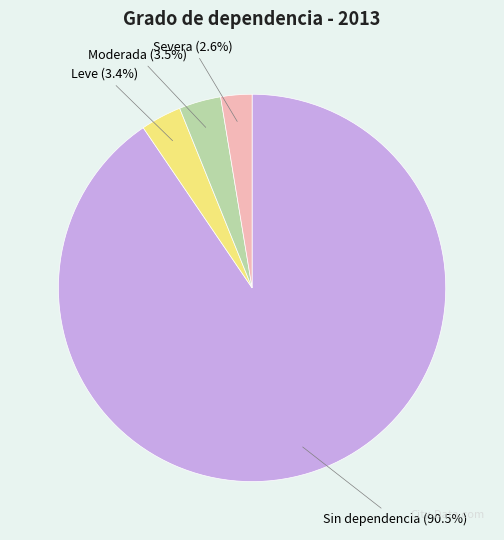

Which category has the smallest portion of the pie?

Severa